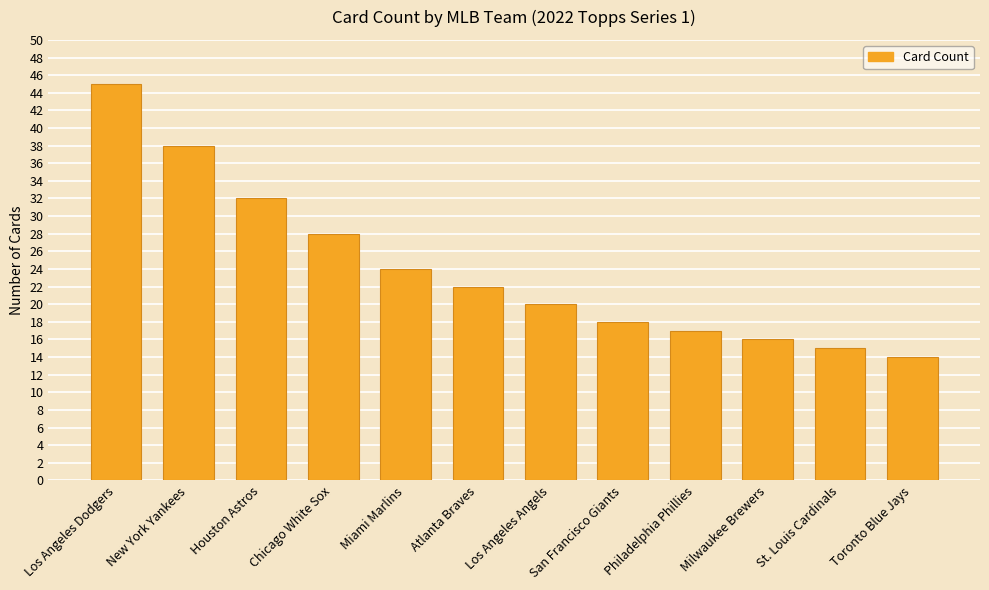

At which label is the value closest to 29?

Chicago White Sox